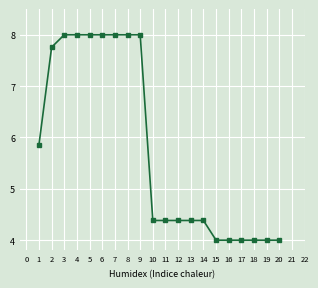

What value does the data have at 18?

4.0